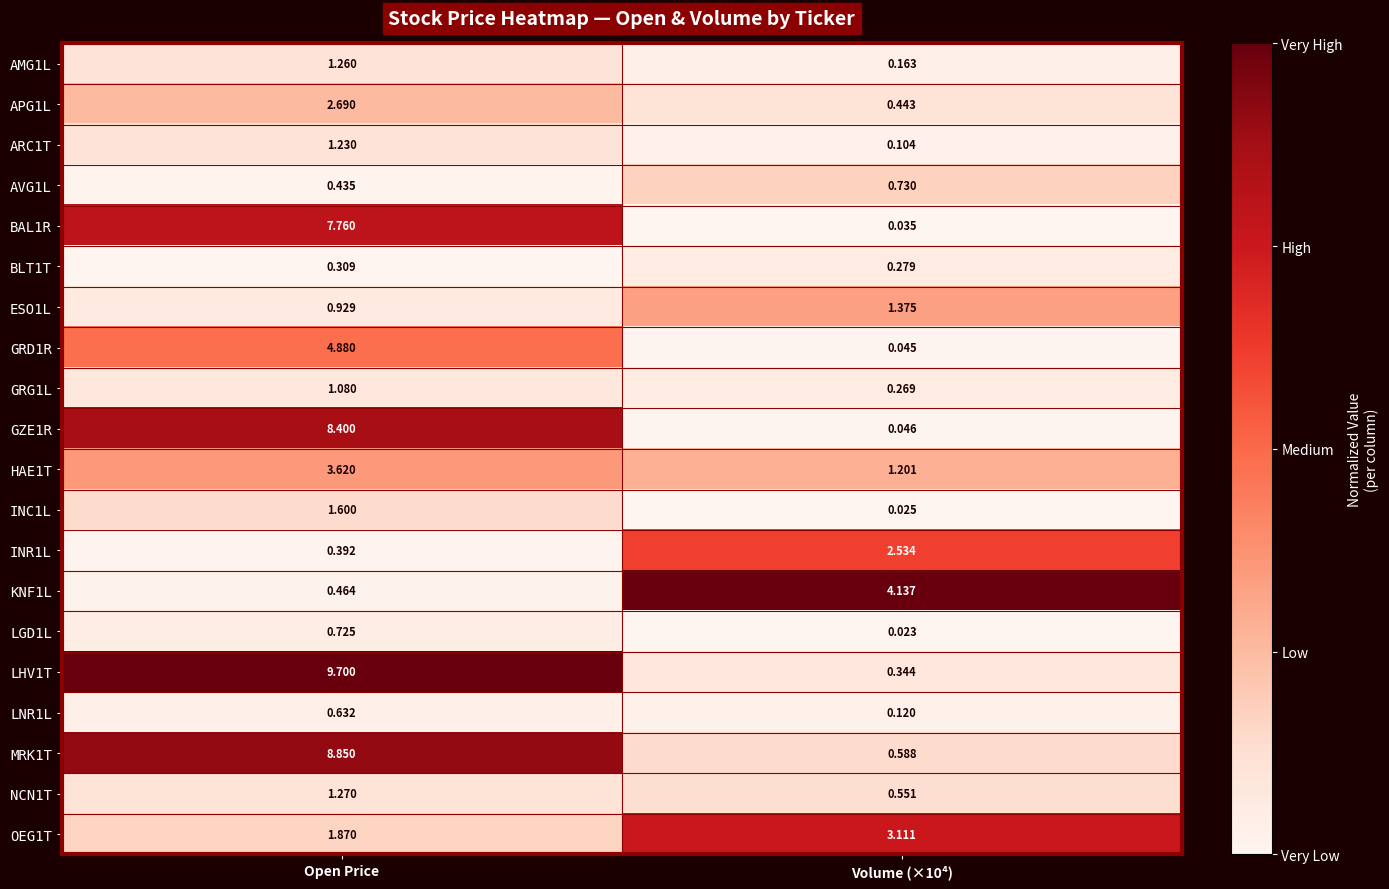

Which category has the highest value across all series?

Open Price